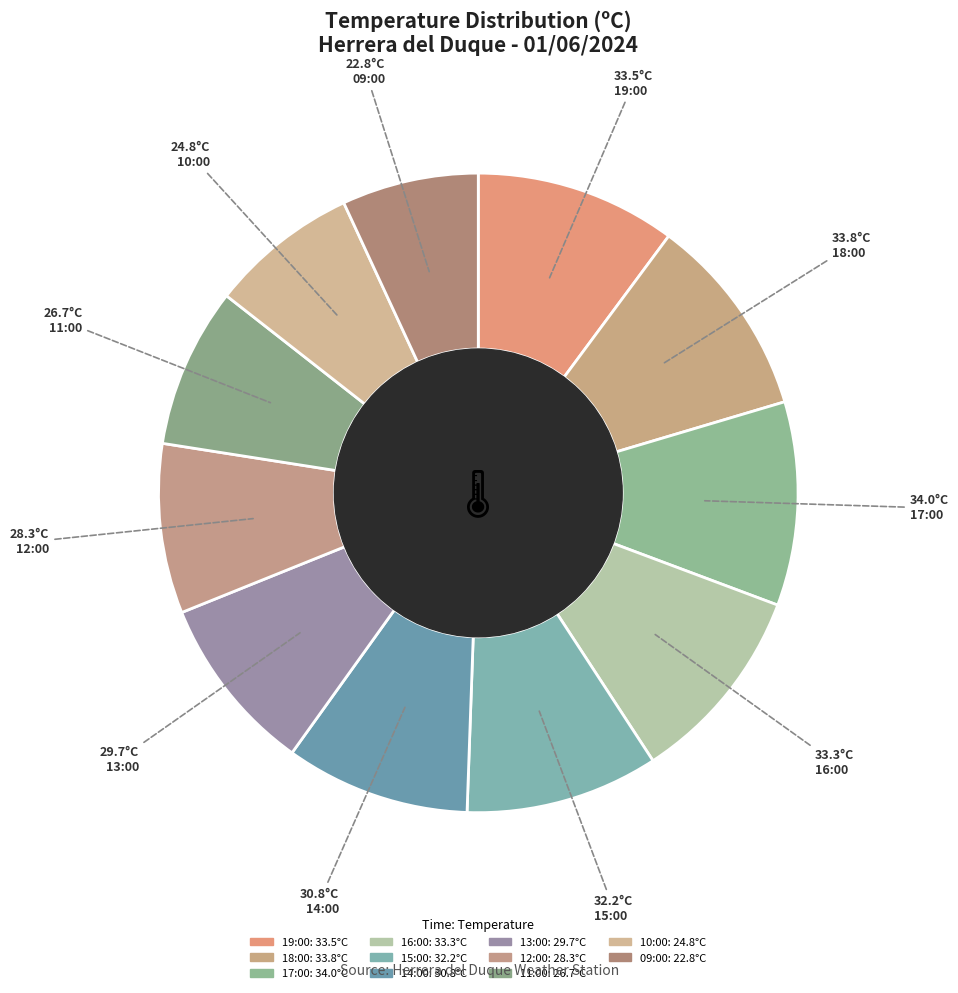

Count the number of slices in the pie.

11